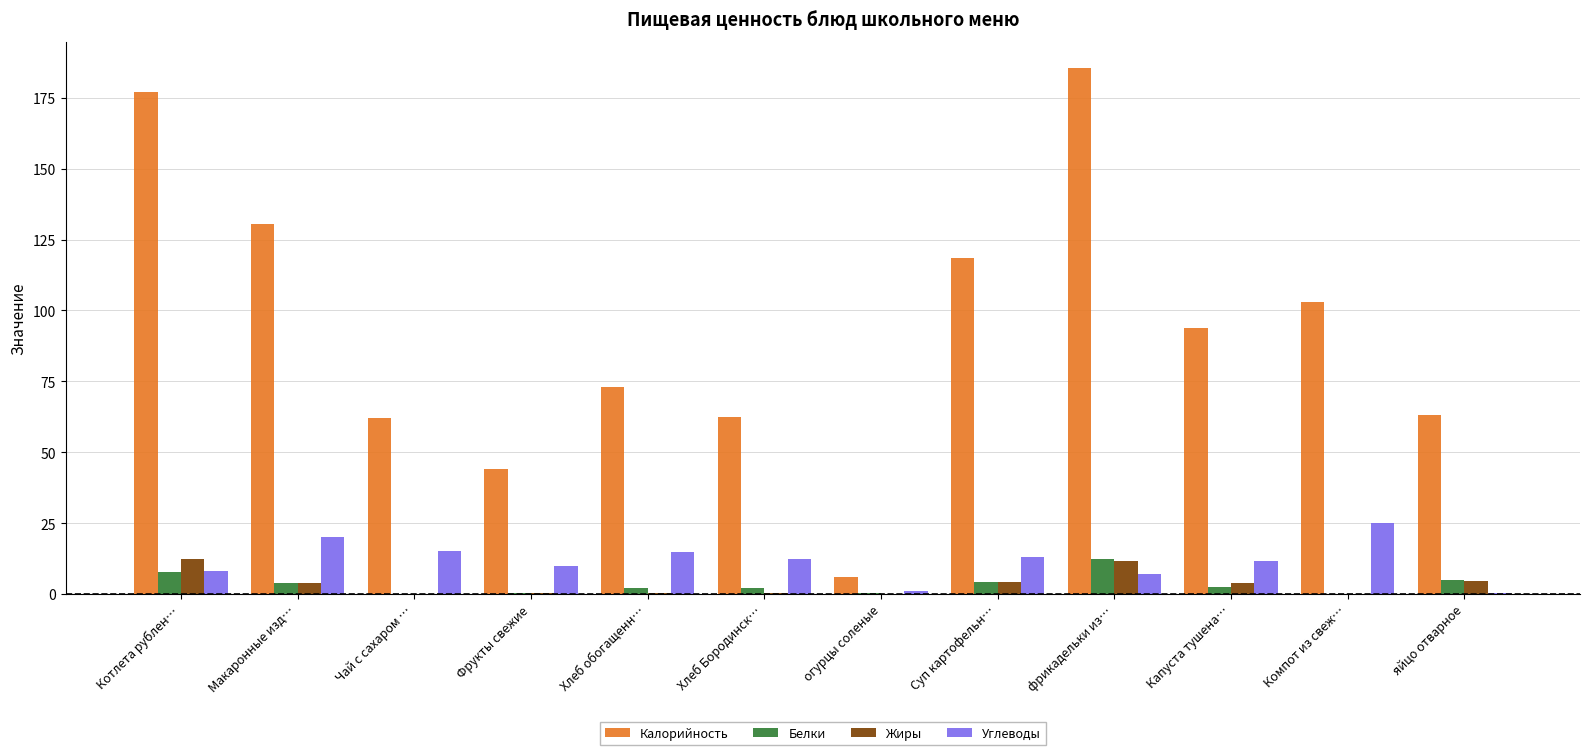

Is it true that Калорийность equals 247.7 at Котлета рублен…?

False